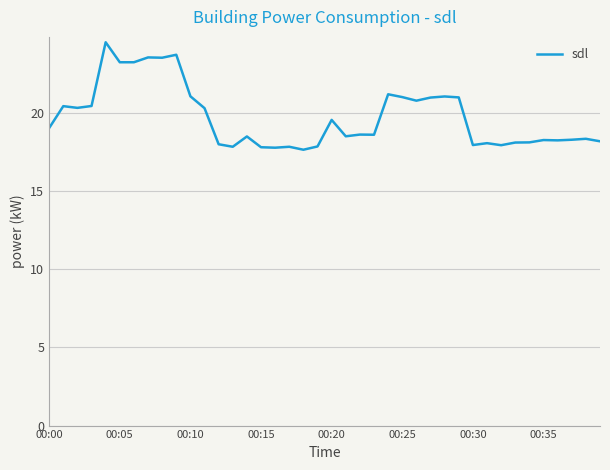

What is the difference between the maximum and minimum values?

6.9